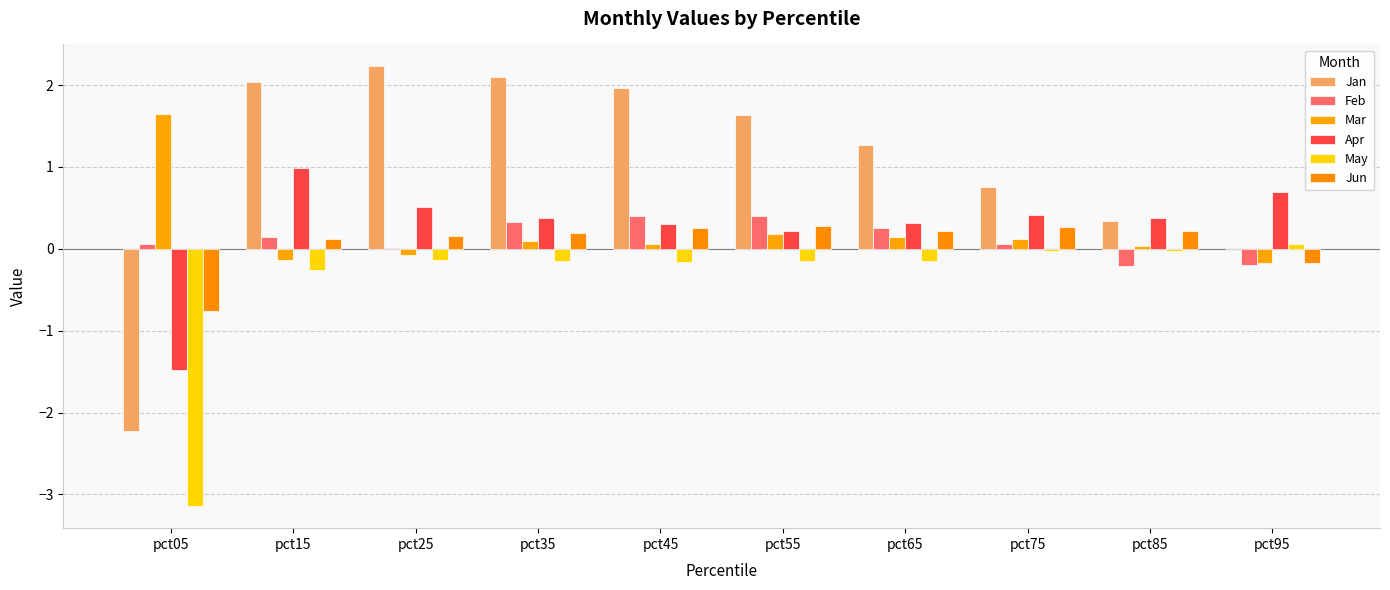

What is the difference between the Jan values at pct15 and pct75?

1.3